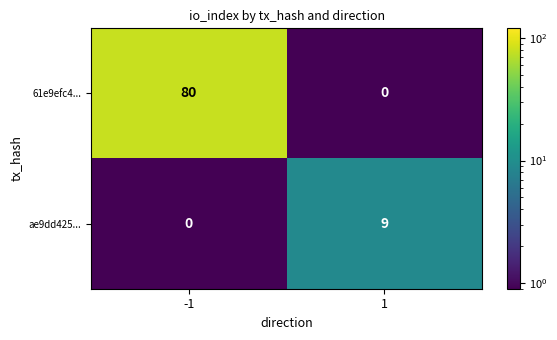

Which series changed the most between -1 and 1?

61e9efc4...